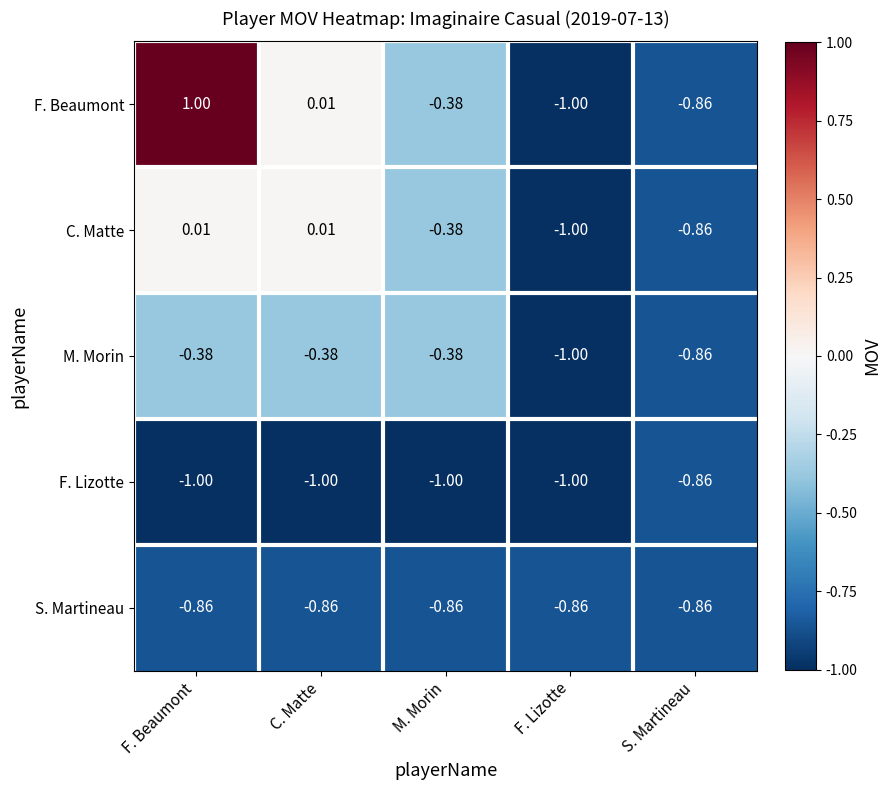

Which series has the largest total across all categories?

F. Beaumont